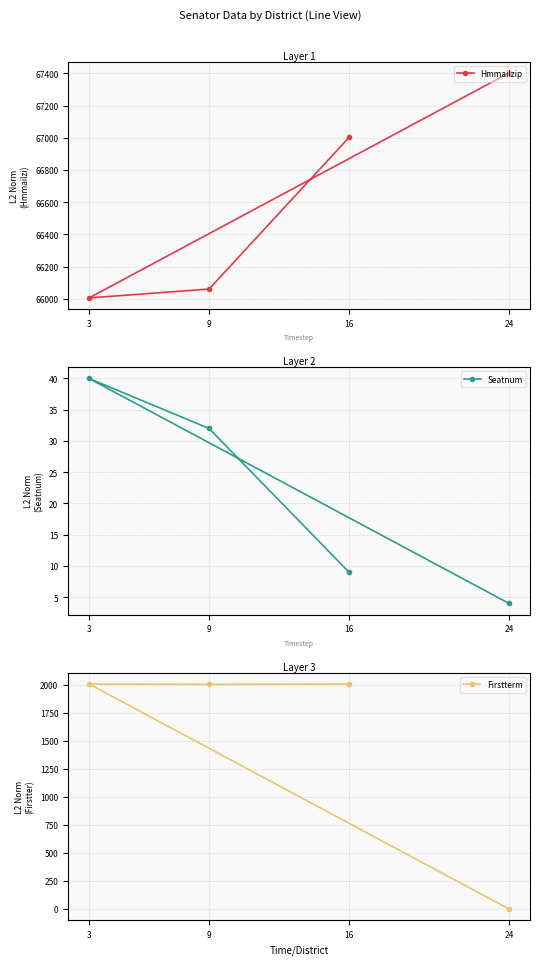

How many data points does each series have?

4